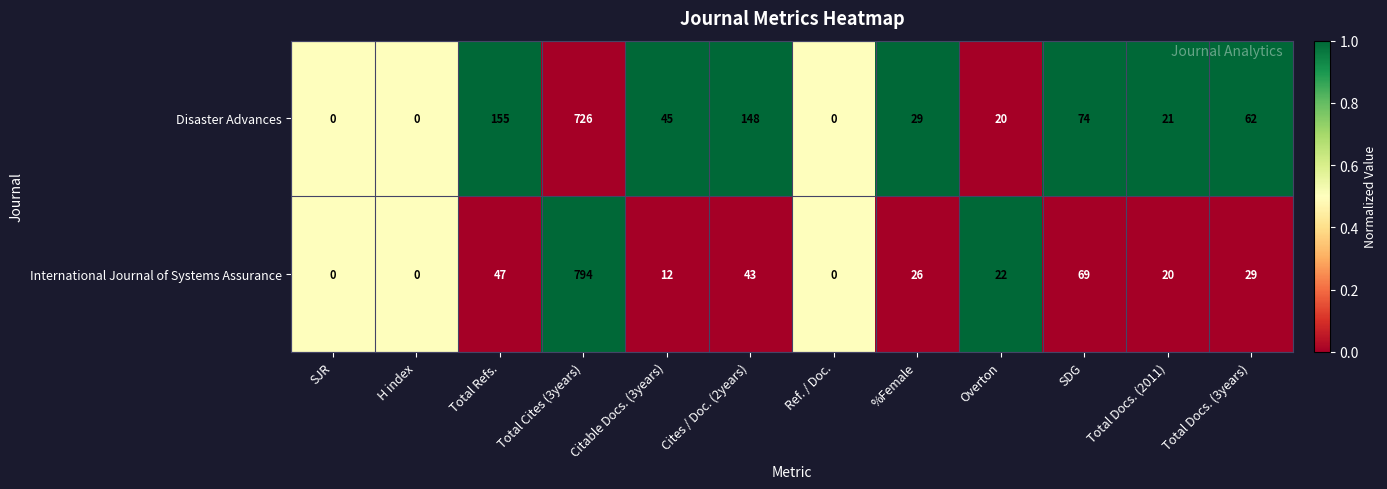

At which label does International Journal of Systems Assurance first exceed 26?

Total Refs.